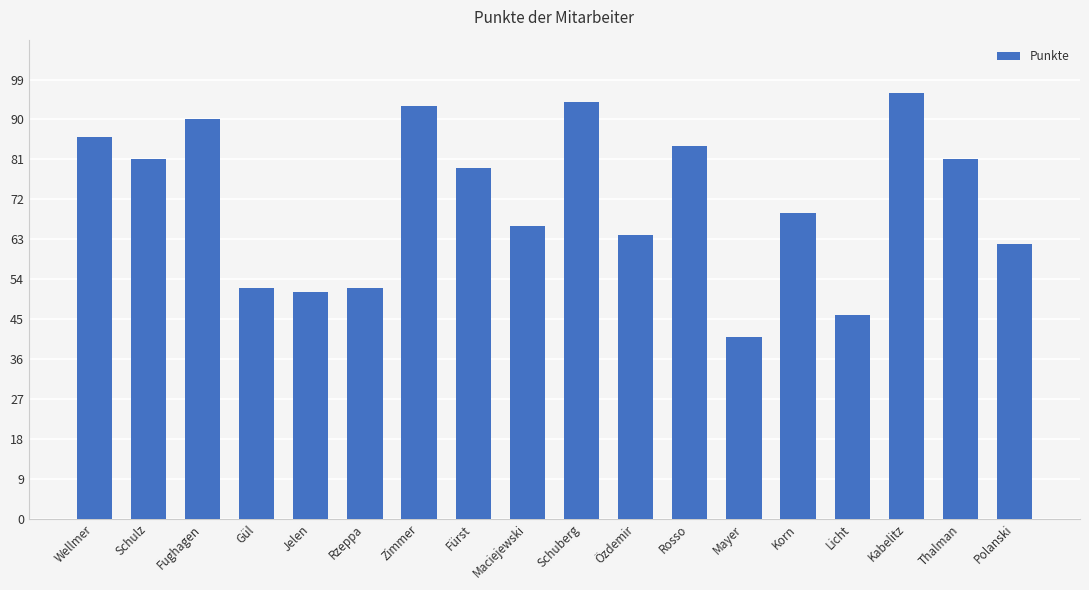

What is the label of the 6th bar from the right?

Mayer